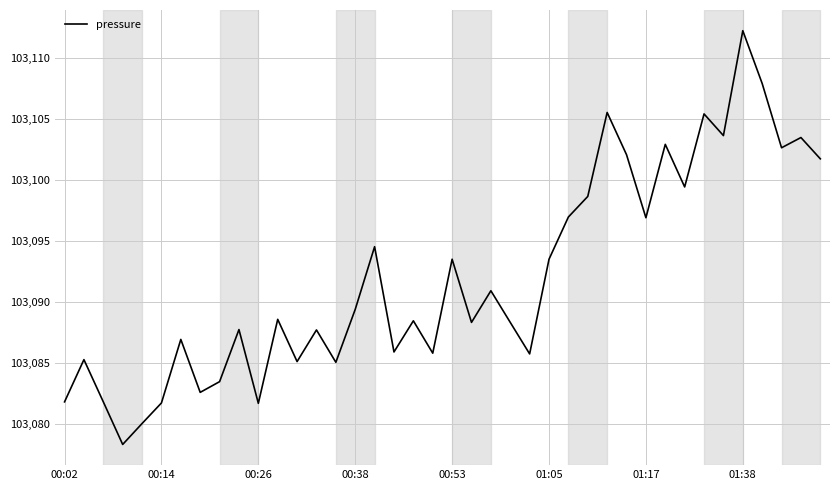

What is the difference between the maximum and minimum values?

34.0